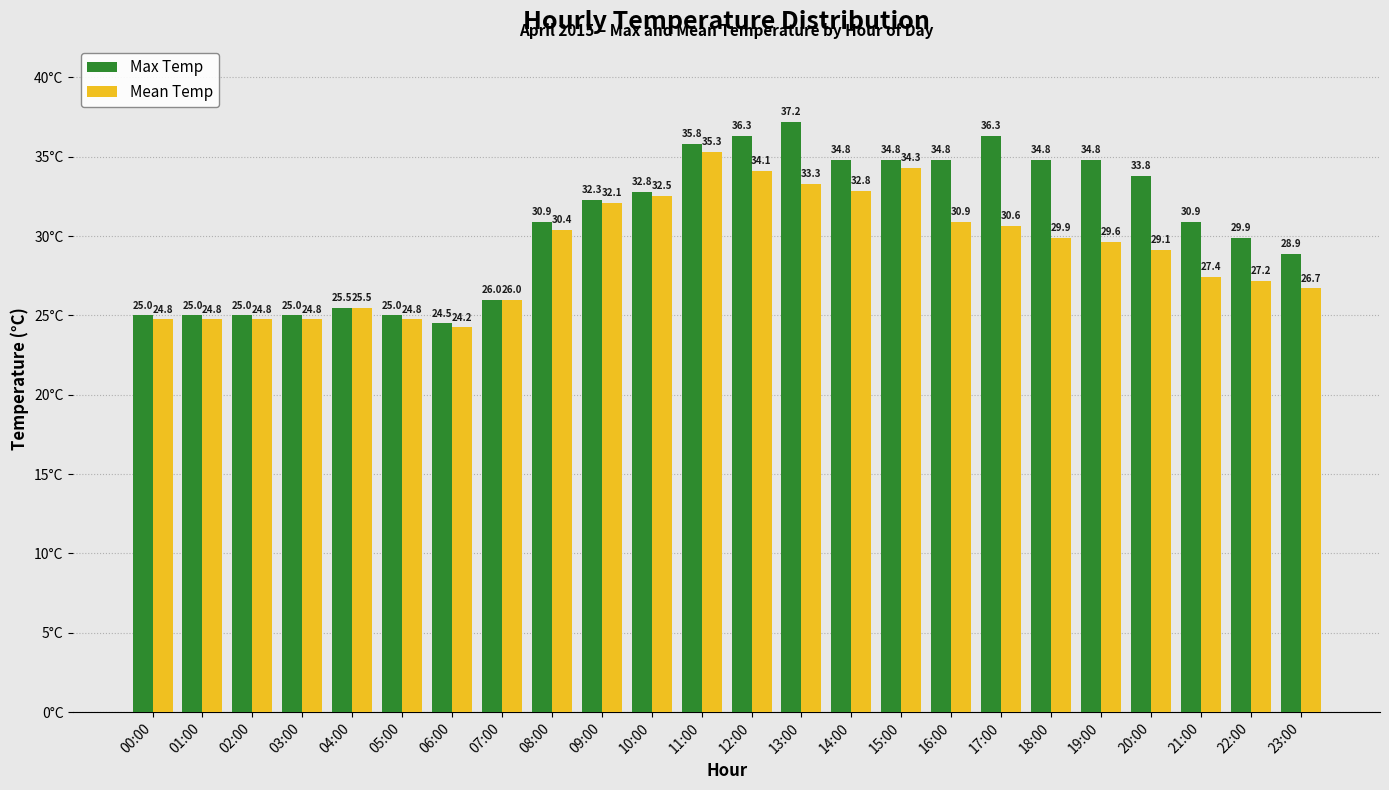

What is the average value of the Max Temp series?

30.8